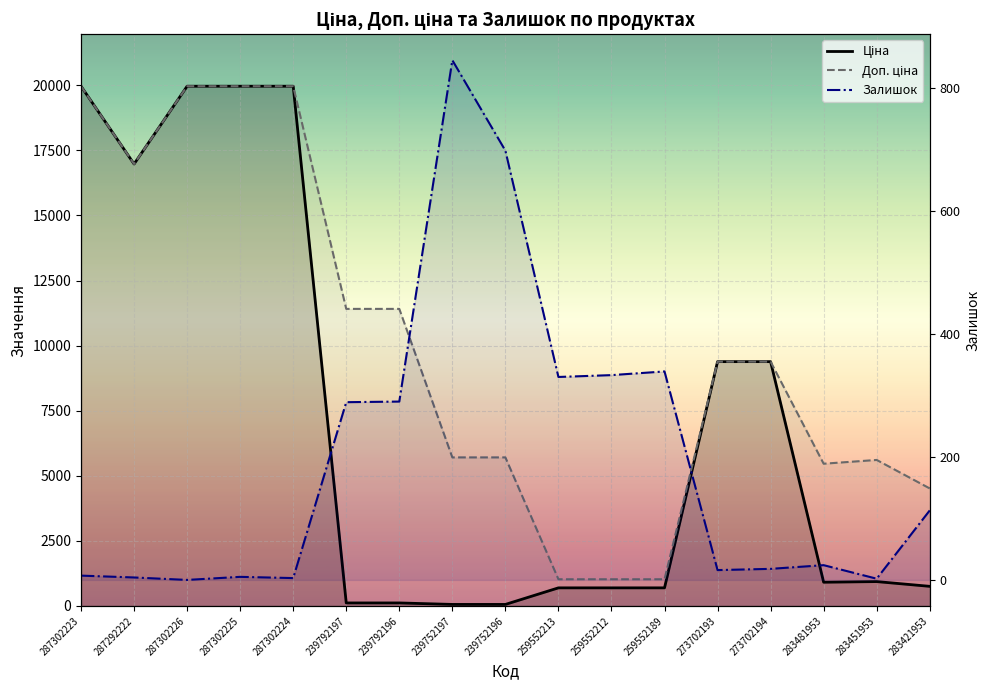

Between 273702194 and 273702193, which is larger?

273702194